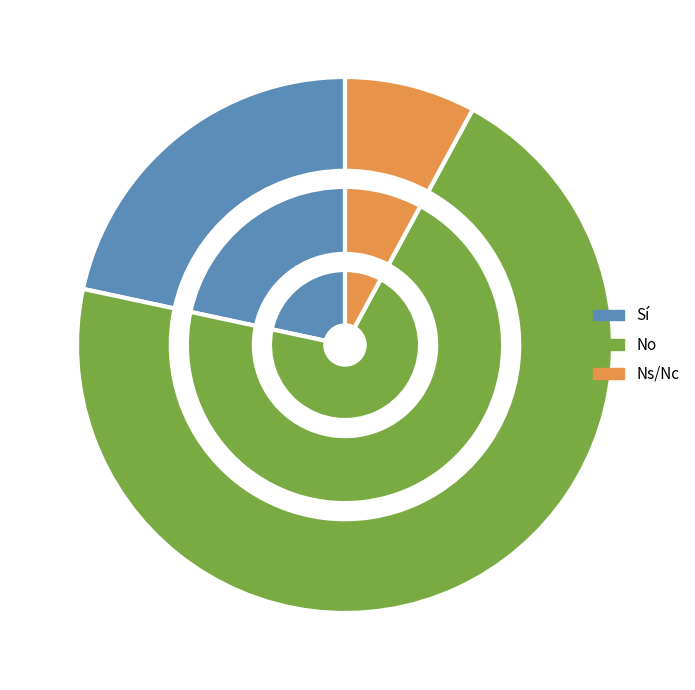

To the nearest percent, what is the combined percentage of No and Ns/Nc?

78%